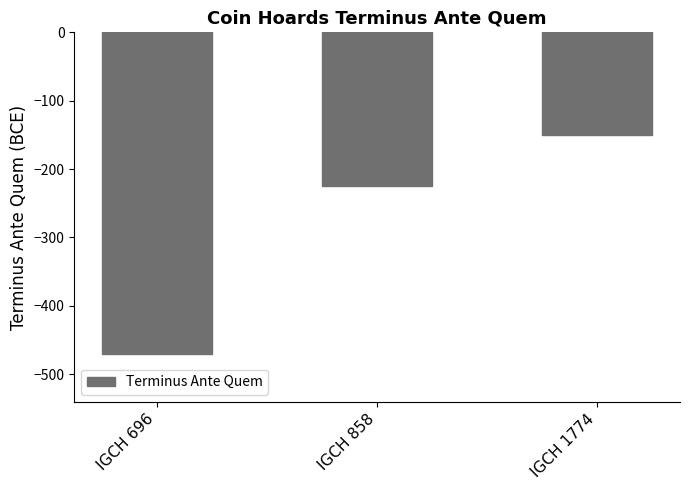

What is the sum of the values at IGCH 696 and IGCH 1774?

-620